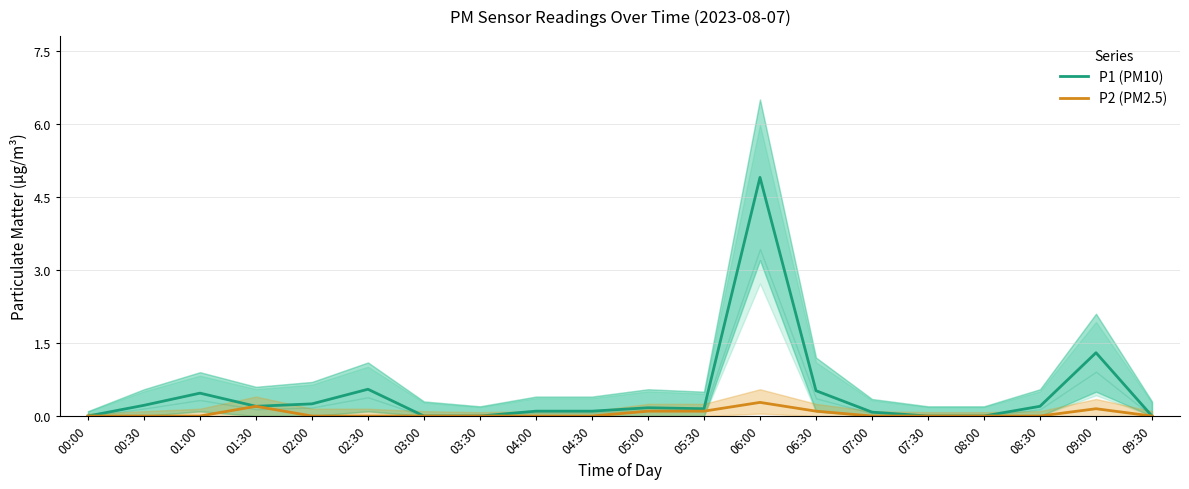

Between 04:30 and 09:00, which series saw the biggest shift?

P1 (PM10)